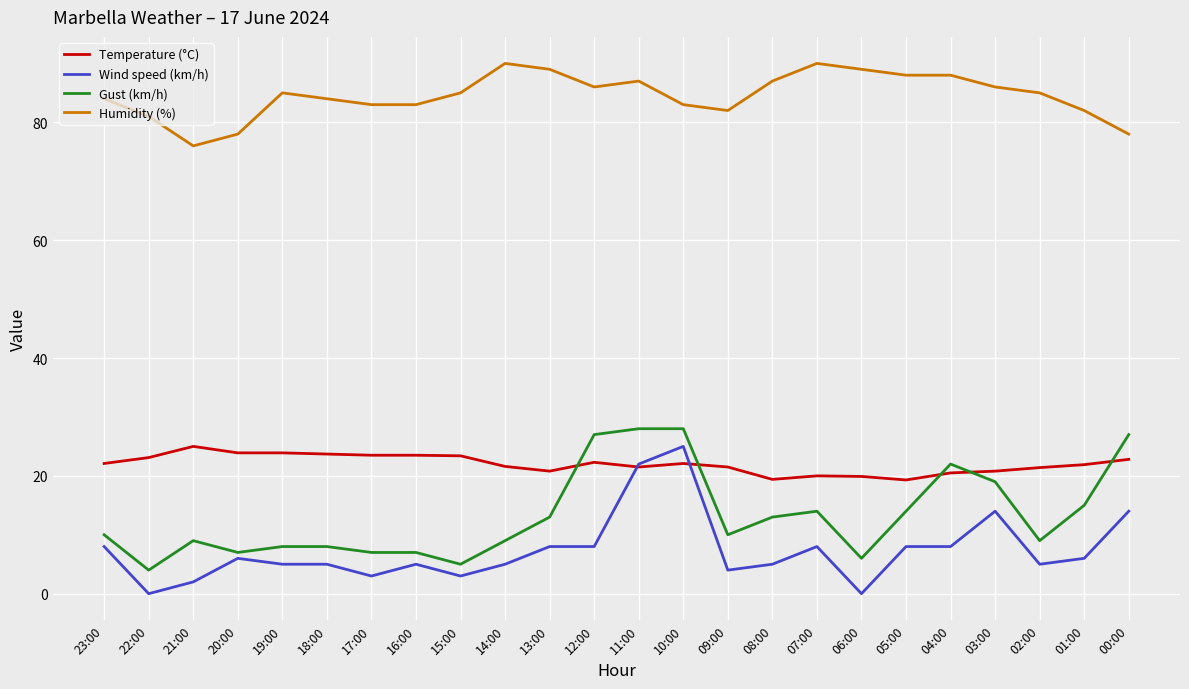

True or false: Humidity (%) and Gust (km/h) cross at least once.

False